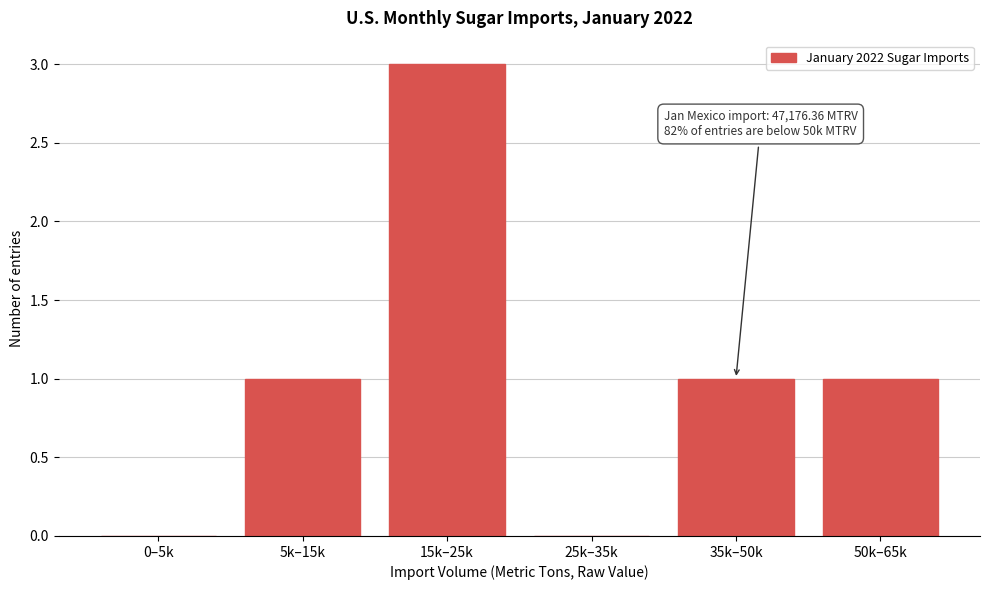

Reading left to right, extract all data points from this chart.

0–5k=0	5k–15k=1	15k–25k=3	25k–35k=0	35k–50k=1	50k–65k=1